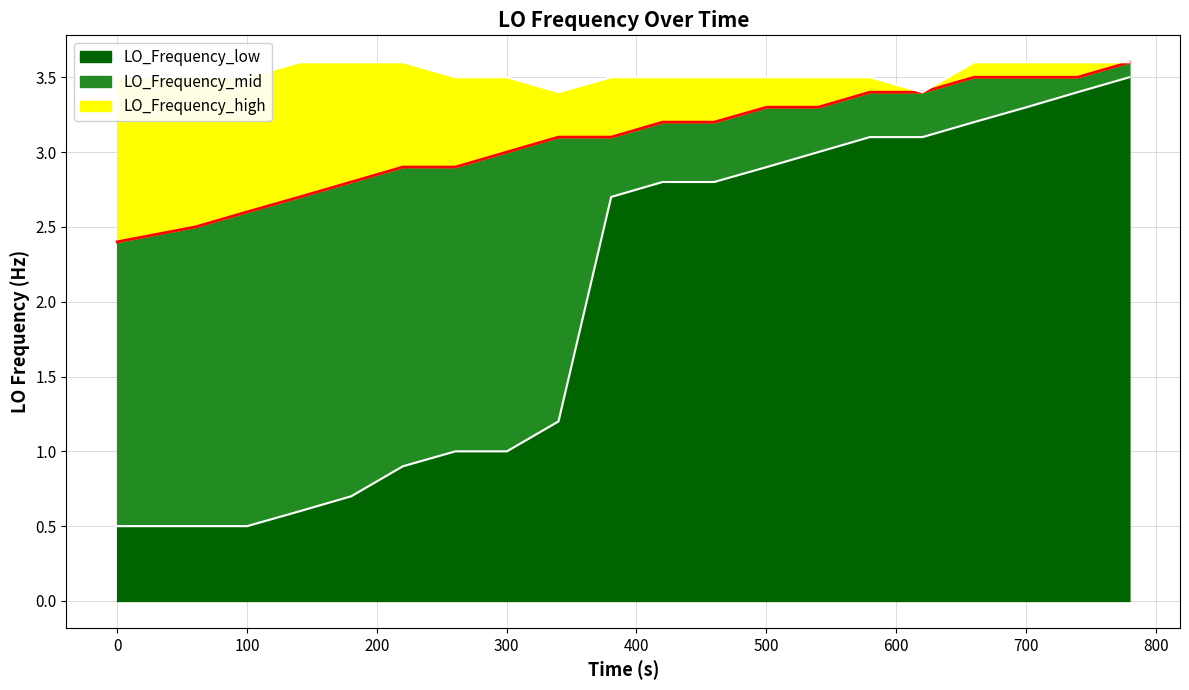

True or false: LO_Frequency_low and LO_Frequency_high cross at least once.

False